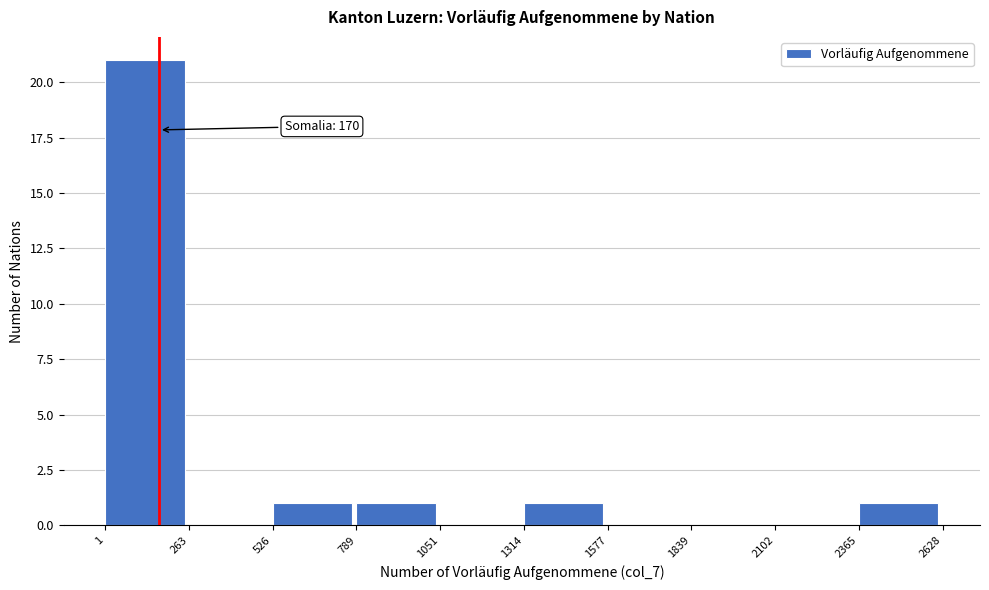

Over which range of the x-axis is the bar tallest?

1 to 263